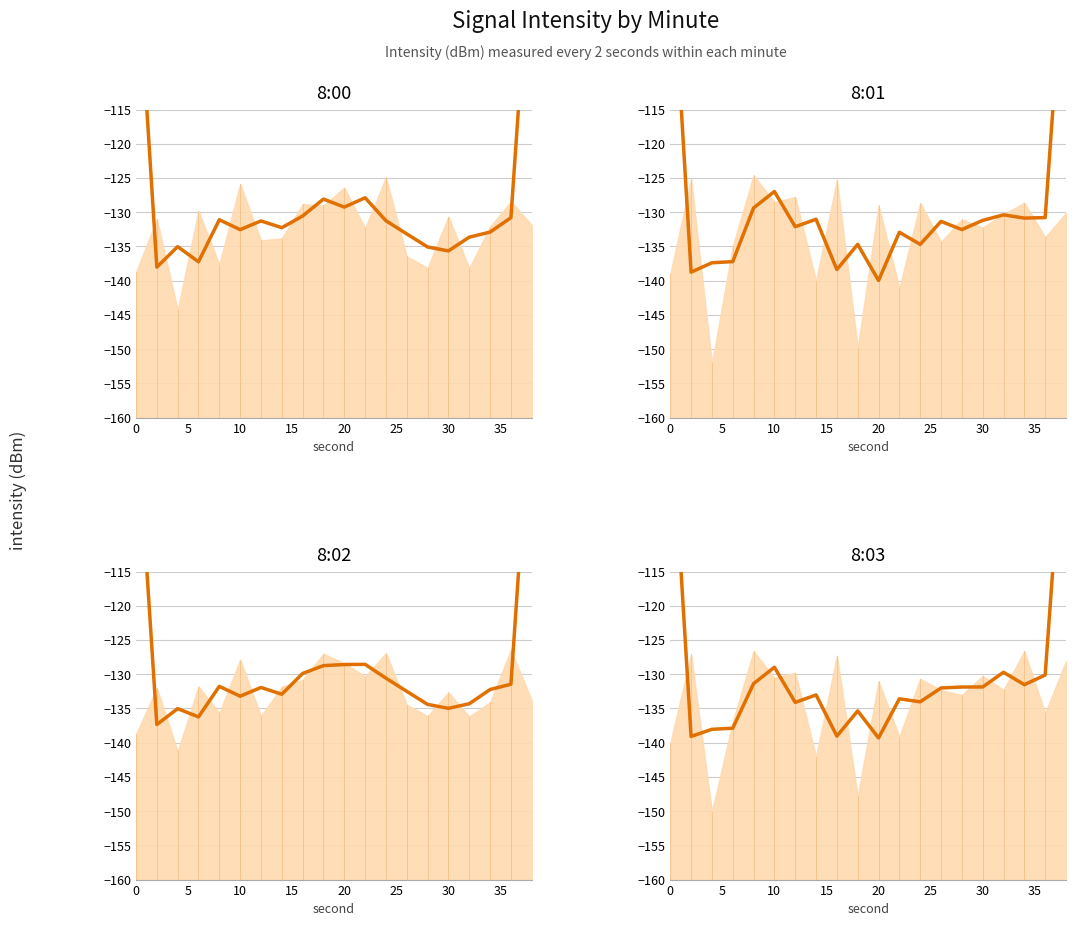

Count the number of categories in the chart.

20